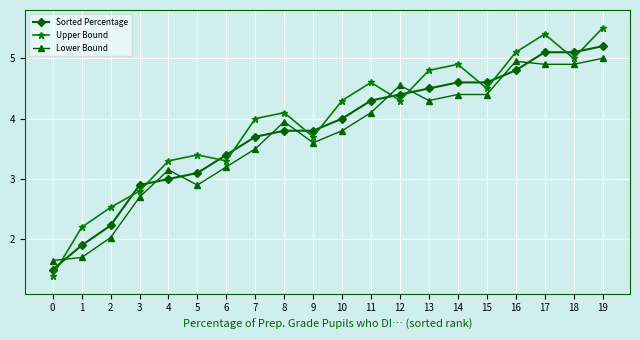

The value of Upper Bound at 17 is 5.4. True or false?

True